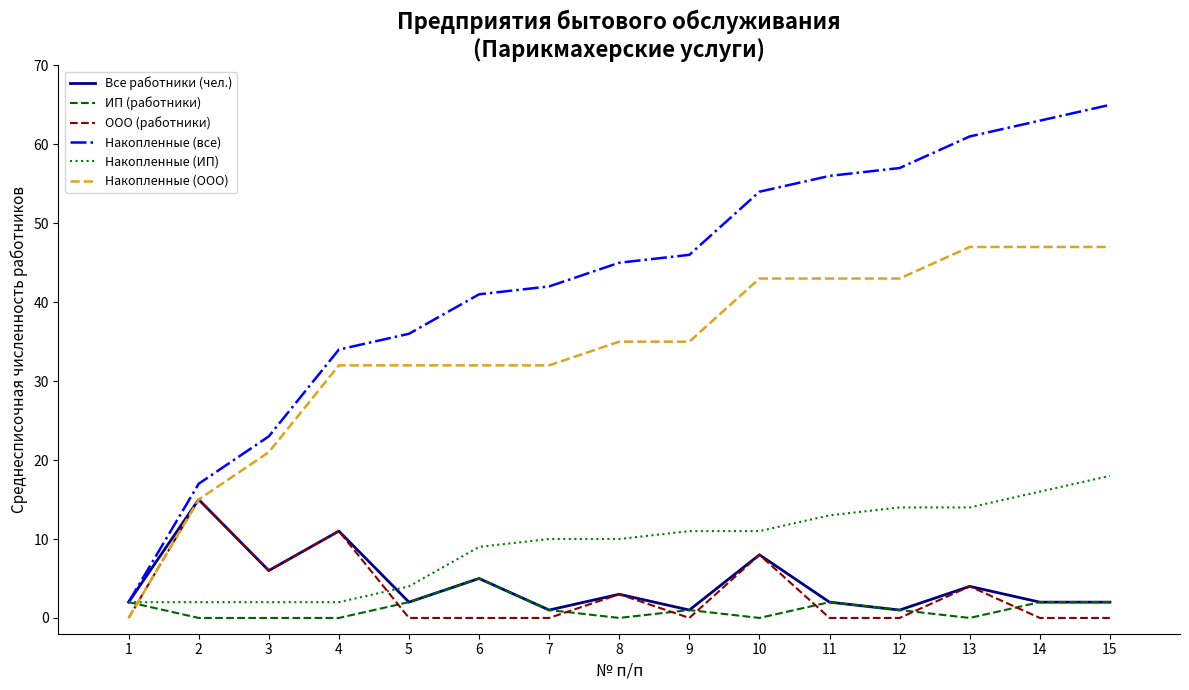

Between 11 and 13, which series saw the biggest shift?

Накопленные (все)